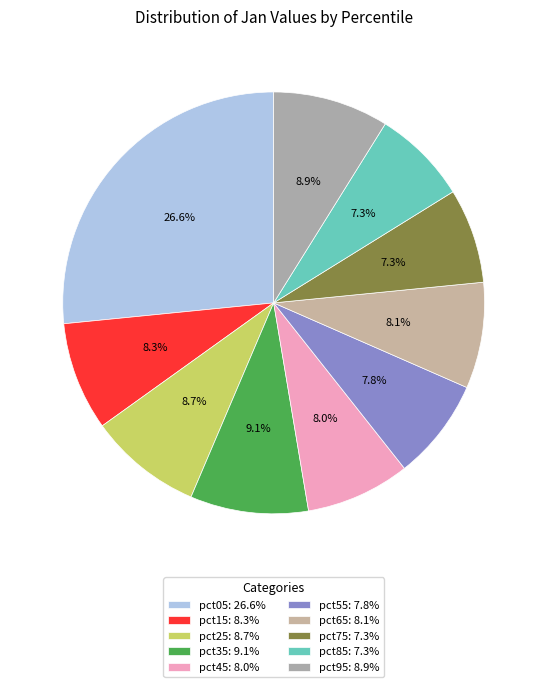

Count the number of slices in the pie.

10